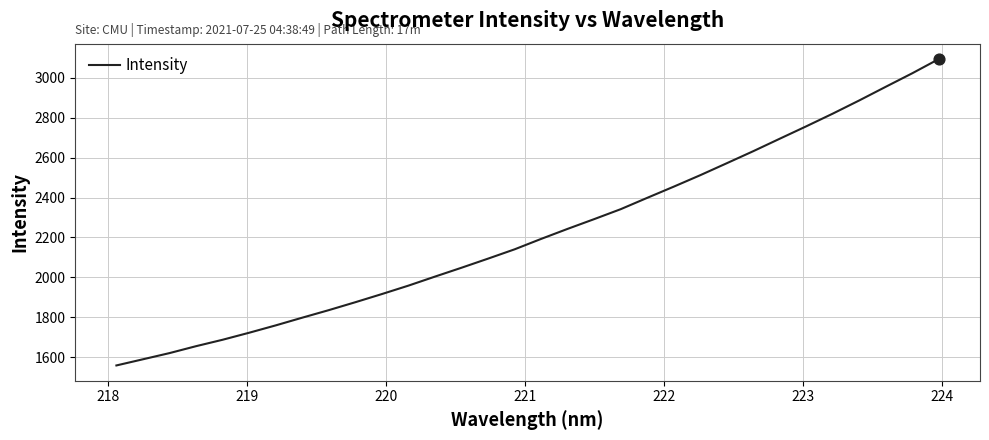

What is the smallest value displayed?

1559.1